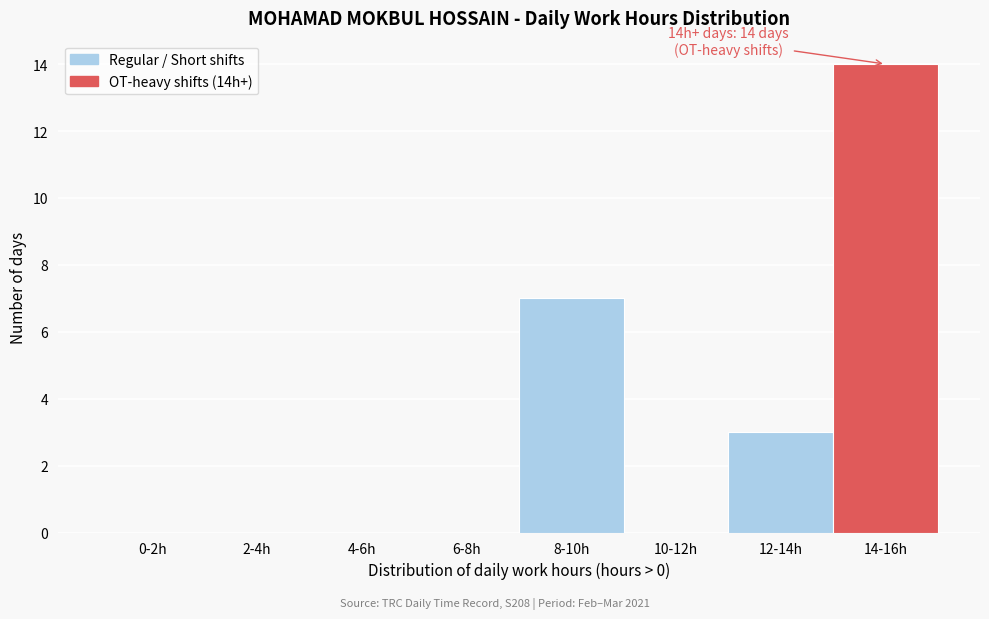

Reading right to left, list all the values displayed in this chart.

14-16h=14	12-14h=3	10-12h=0	8-10h=7	6-8h=0	4-6h=0	2-4h=0	0-2h=0